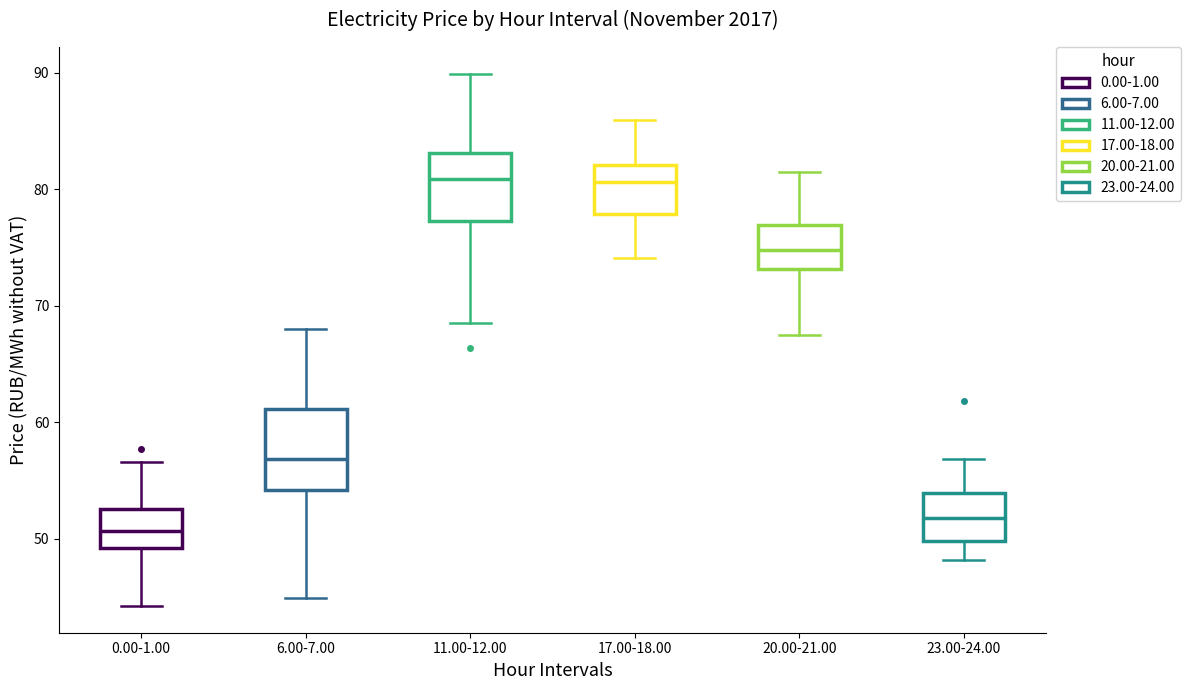

Where is the lower edge of the box for 20.00-21.00 on the y-axis? The values are not printed on the chart, so give them approximately, as read against the axis.

73